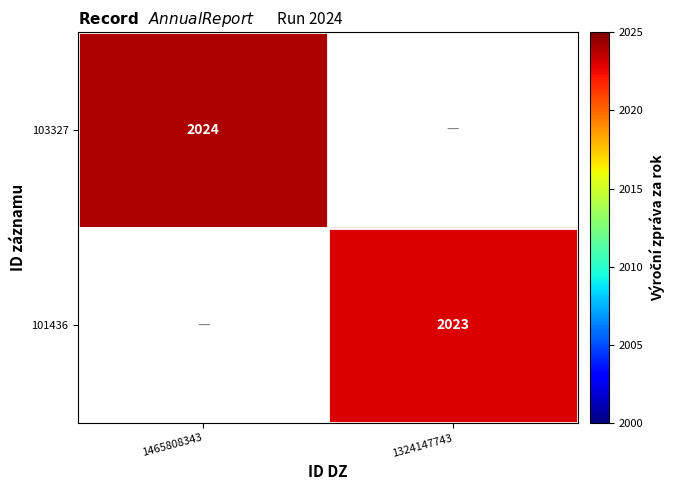

The value of 101436 at 1324147743 is 2023. True or false?

True